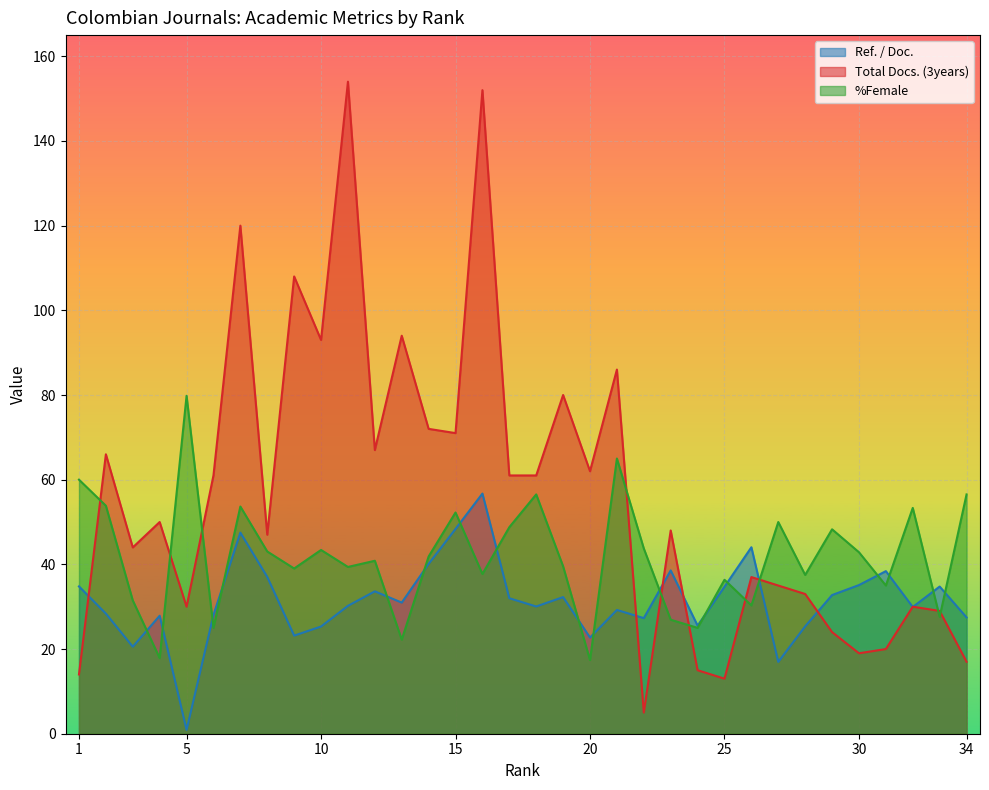

At how many categories does at least one series exceed 71?

10